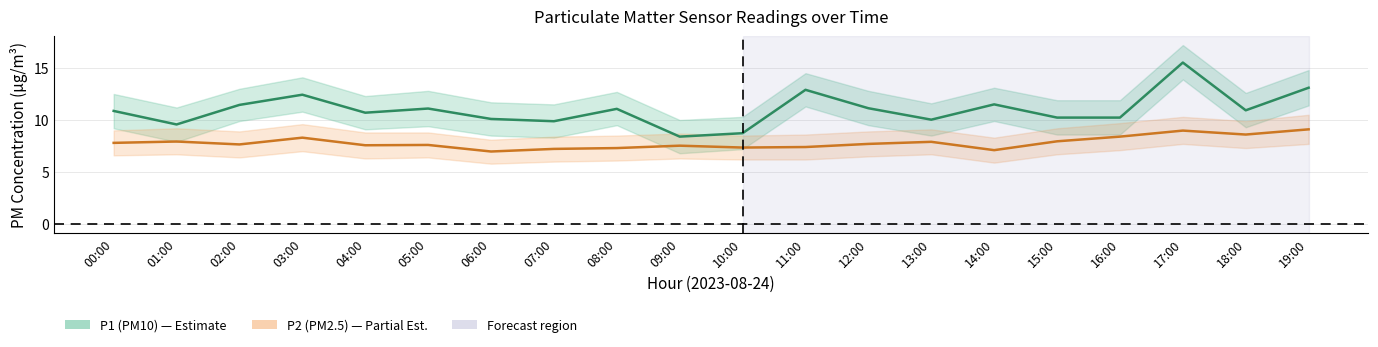

Is this an area chart (filled region under the line)?

No